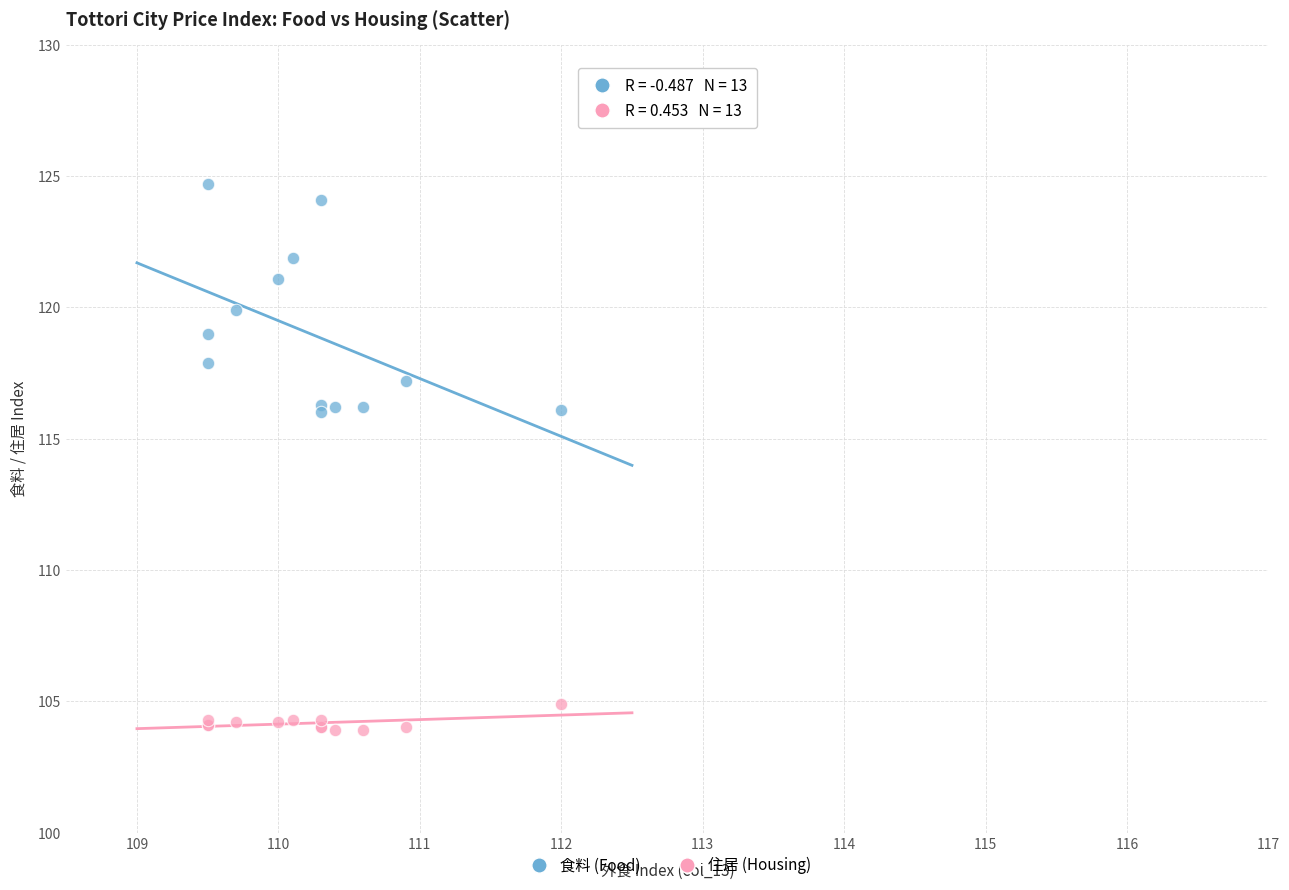

What are all the series names shown in the legend?

食料 (Food), 住居 (Housing)